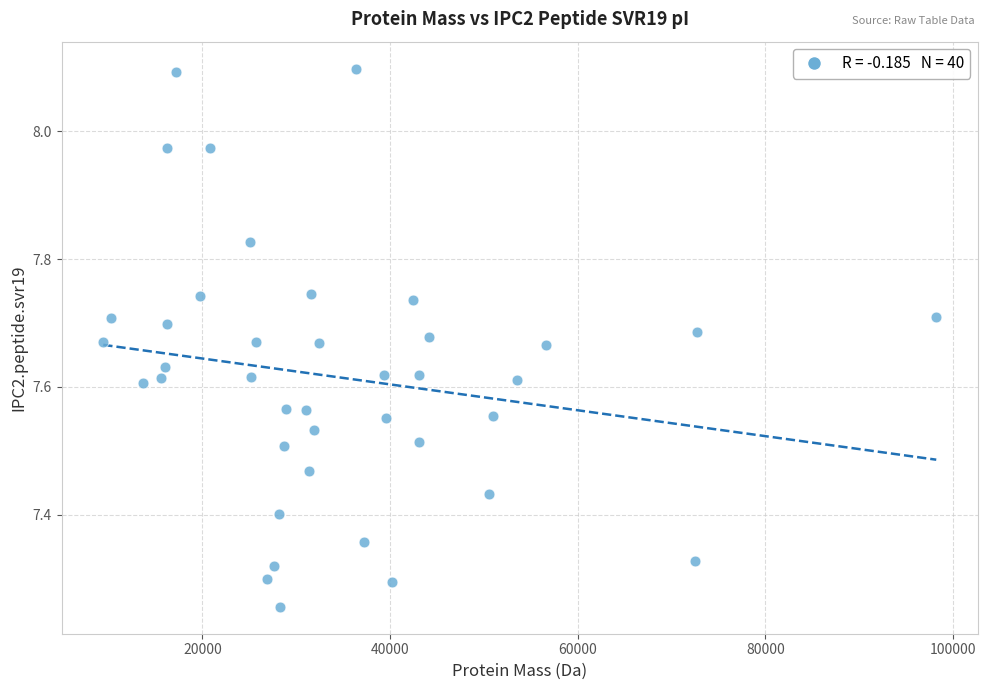

What is the range of X values (max minus min)?

88786.3